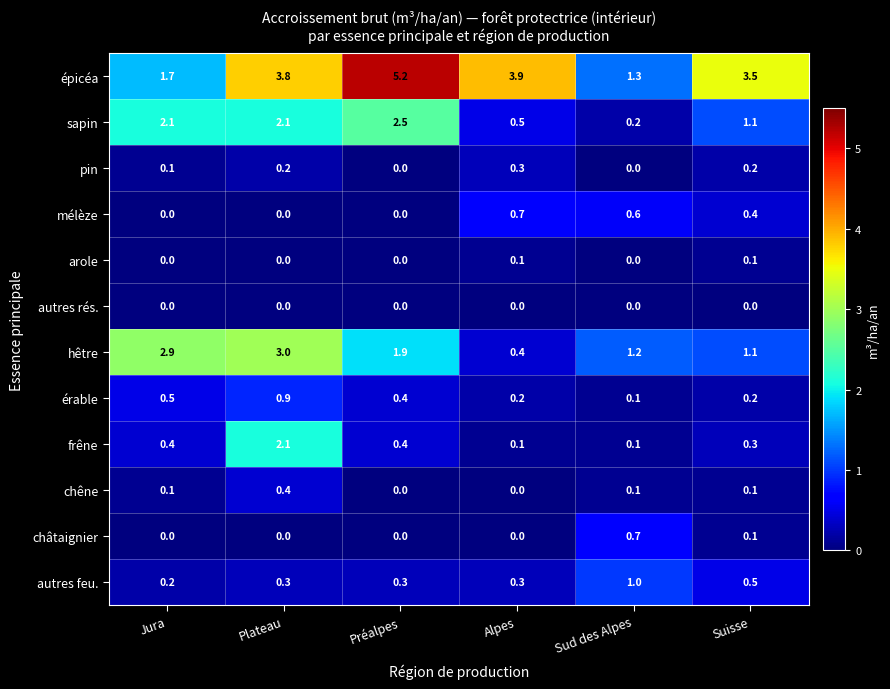

Which category has the highest value in the sapin series?

Préalpes